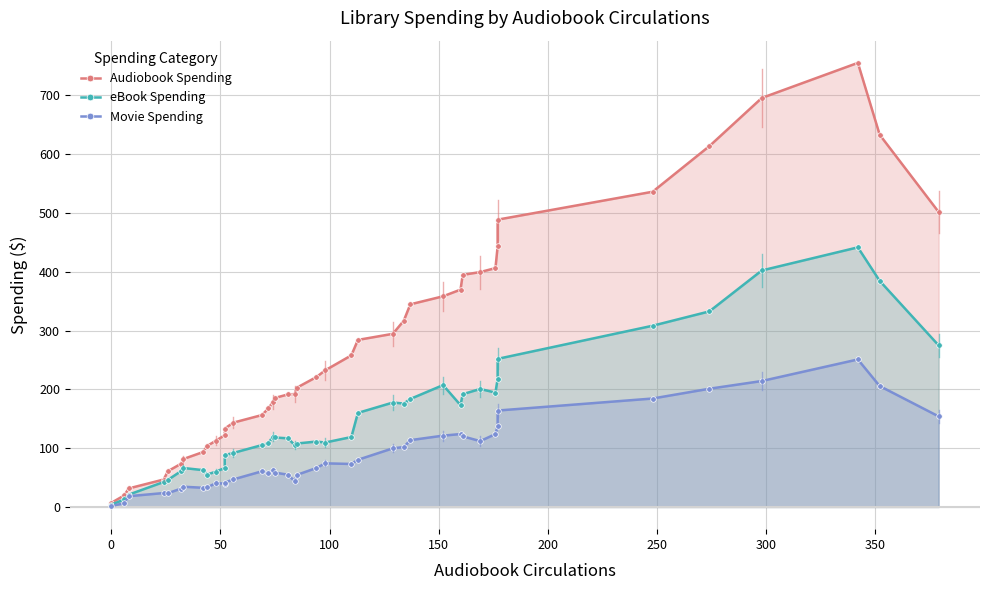

How many values in the Audiobook Spending series exceed 220?

20